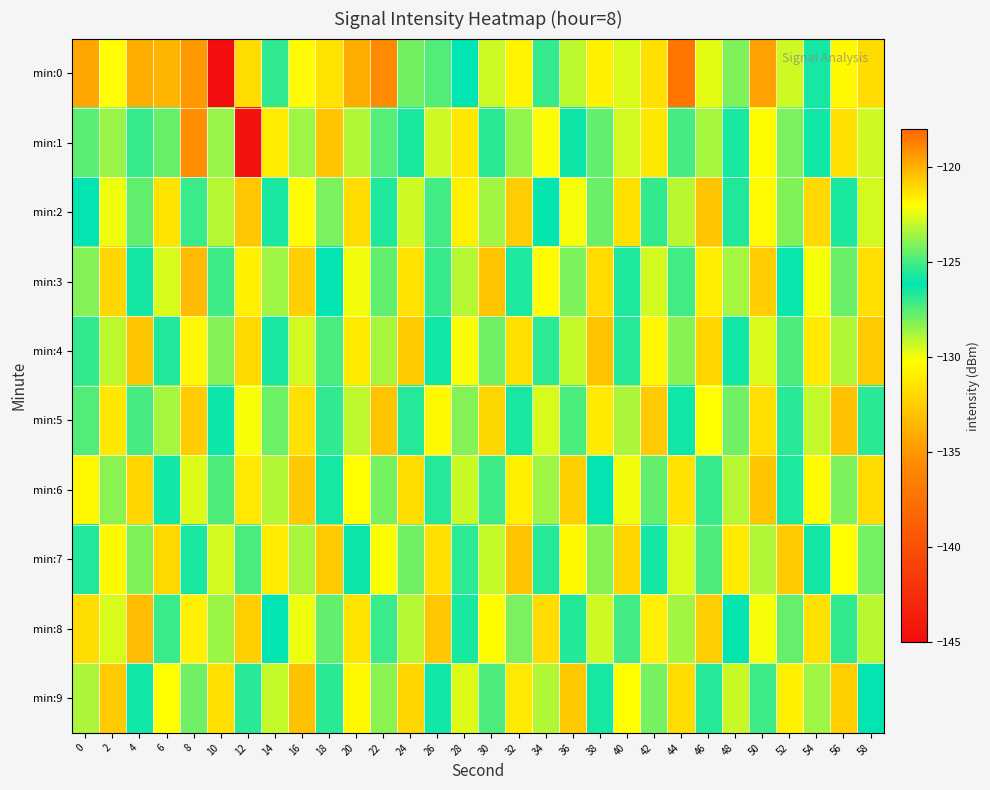

Reading left to right, extract all data points from this chart.

min:0: 0=-134.3	2=-130.2	4=-134.0	6=-133.6	8=-134.9	10=-144.8	12=-121.2	14=-125.3	16=-130.3	18=-131.4	20=-134.0	22=-135.7	24=-124.3	26=-127.4	28=-126.1	30=-122.9	32=-130.7	34=-126.9	36=-129.1	38=-130.8	40=-129.6	42=-131.6	44=-118.4	46=-129.7	48=-124.1	50=-134.5	52=-129.3	54=-126.5	56=-130.4	58=-121.1
min:1: 0=-124.7	2=-128.5	4=-127.0	6=-124.5	8=-135.4	10=-128.5	12=-144.5	14=-131.0	16=-123.6	18=-132.8	20=-128.9	22=-127.5	24=-125.7	26=-129.3	28=-131.2	30=-126.8	32=-128.4	34=-130.1	36=-125.9	38=-127.7	40=-129.4	42=-131.2	44=-125.0	46=-128.7	48=-126.5	50=-130.3	52=-128.1	54=-125.8	56=-131.6	58=-129.4
min:2: 0=-126.1	2=-129.9	4=-127.7	6=-131.4	8=-125.2	10=-129.0	12=-132.8	14=-126.5	16=-130.3	18=-128.1	20=-131.8	22=-125.6	24=-129.4	26=-127.1	28=-130.9	30=-128.7	32=-132.4	34=-126.2	36=-130.0	38=-127.8	40=-131.5	42=-125.3	44=-129.1	46=-132.8	48=-126.6	50=-130.4	52=-128.2	54=-131.9	56=-125.7	58=-129.5
min:3: 0=-128.2	2=-132.0	4=-125.8	6=-129.5	8=-133.3	10=-127.1	12=-130.8	14=-128.6	16=-132.4	18=-126.2	20=-129.9	22=-127.7	24=-131.5	26=-125.2	28=-129.0	30=-132.8	32=-126.5	34=-130.3	36=-128.1	38=-131.9	40=-125.6	42=-129.4	44=-127.2	46=-130.9	48=-128.7	50=-132.5	52=-126.2	54=-130.0	56=-127.8	58=-131.6
min:4: 0=-125.3	2=-129.1	4=-132.9	6=-126.6	8=-130.4	10=-128.2	12=-131.9	14=-125.7	16=-129.5	18=-127.3	20=-131.0	22=-128.8	24=-132.6	26=-126.3	28=-130.1	30=-127.9	32=-131.7	34=-125.4	36=-129.2	38=-133.0	40=-126.7	42=-130.5	44=-128.3	46=-132.0	48=-125.8	50=-129.6	52=-127.3	54=-131.1	56=-128.9	58=-132.7
min:5: 0=-127.4	2=-131.2	4=-125.0	6=-128.7	8=-132.5	10=-126.3	12=-130.1	14=-127.8	16=-131.6	18=-125.4	20=-129.1	22=-132.9	24=-126.7	26=-130.4	28=-128.2	30=-132.0	32=-125.8	34=-129.5	36=-127.3	38=-131.1	40=-128.8	42=-132.6	44=-126.4	46=-130.1	48=-127.9	50=-131.7	52=-125.5	54=-129.2	56=-133.0	58=-126.8
min:6: 0=-130.5	2=-128.3	4=-132.1	6=-125.8	8=-129.6	10=-127.4	12=-131.2	14=-128.9	16=-132.7	18=-126.5	20=-130.2	22=-128.0	24=-131.8	26=-125.5	28=-129.3	30=-127.1	32=-130.8	34=-128.6	36=-132.4	38=-126.2	40=-129.9	42=-127.7	44=-131.5	46=-125.2	48=-129.0	50=-132.8	52=-126.5	54=-130.3	56=-128.1	58=-131.9
min:7: 0=-126.6	2=-130.4	4=-128.2	6=-131.9	8=-125.7	10=-129.5	12=-127.2	14=-131.0	16=-128.8	18=-132.6	20=-126.3	22=-130.1	24=-127.9	26=-131.6	28=-125.4	30=-129.2	32=-132.9	34=-126.7	36=-130.5	38=-128.3	40=-132.0	42=-125.8	44=-129.6	46=-127.3	48=-131.1	50=-128.9	52=-132.7	54=-126.4	56=-130.2	58=-128.0
min:8: 0=-131.7	2=-129.5	4=-133.3	6=-127.0	8=-130.8	10=-128.6	12=-132.3	14=-126.1	16=-129.9	18=-127.7	20=-131.4	22=-125.2	24=-129.0	26=-132.7	28=-126.5	30=-130.3	32=-128.1	34=-131.8	36=-125.6	38=-129.4	40=-127.1	42=-130.9	44=-128.7	46=-132.4	48=-126.2	50=-130.0	52=-127.8	54=-131.5	56=-125.3	58=-129.1
min:9: 0=-128.8	2=-132.6	4=-126.4	6=-130.1	8=-127.9	10=-131.7	12=-125.5	14=-129.2	16=-133.0	18=-126.8	20=-130.5	22=-128.3	24=-132.1	26=-125.8	28=-129.6	30=-127.4	32=-131.2	34=-128.9	36=-132.7	38=-126.5	40=-130.2	42=-128.0	44=-131.8	46=-125.5	48=-129.3	50=-127.1	52=-130.8	54=-128.6	56=-132.4	58=-126.2